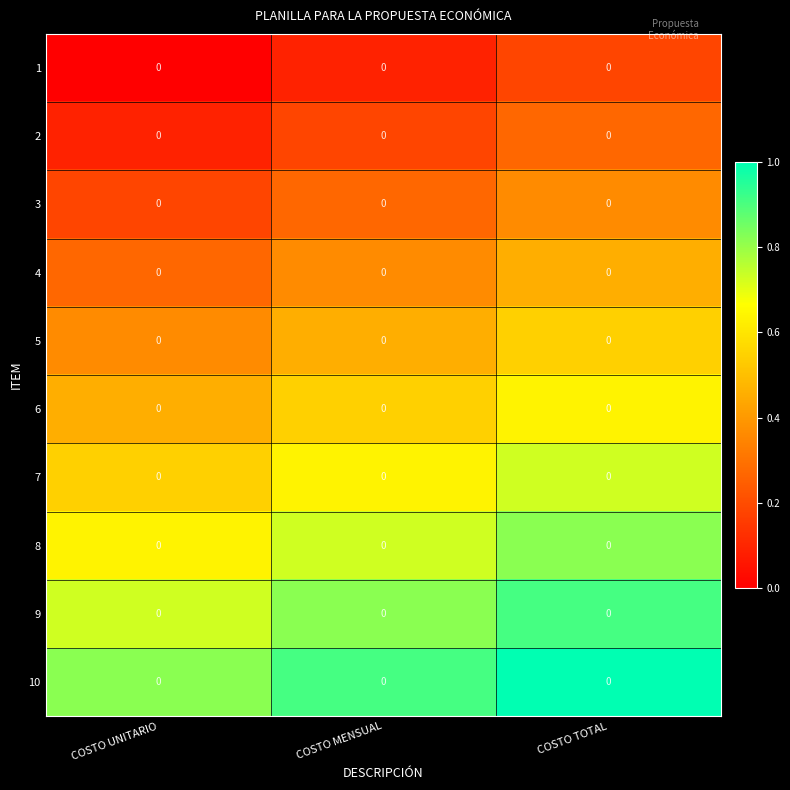

Reading right to left, extract all data points from this chart.

1: COSTO TOTAL=0.0	COSTO MENSUAL=0.0	COSTO UNITARIO=0.0
2: COSTO TOTAL=0.0	COSTO MENSUAL=0.0	COSTO UNITARIO=0.0
3: COSTO TOTAL=0.0	COSTO MENSUAL=0.0	COSTO UNITARIO=0.0
4: COSTO TOTAL=0.0	COSTO MENSUAL=0.0	COSTO UNITARIO=0.0
5: COSTO TOTAL=0.0	COSTO MENSUAL=0.0	COSTO UNITARIO=0.0
6: COSTO TOTAL=0.0	COSTO MENSUAL=0.0	COSTO UNITARIO=0.0
7: COSTO TOTAL=0.0	COSTO MENSUAL=0.0	COSTO UNITARIO=0.0
8: COSTO TOTAL=0.0	COSTO MENSUAL=0.0	COSTO UNITARIO=0.0
9: COSTO TOTAL=0.0	COSTO MENSUAL=0.0	COSTO UNITARIO=0.0
10: COSTO TOTAL=0.0	COSTO MENSUAL=0.0	COSTO UNITARIO=0.0